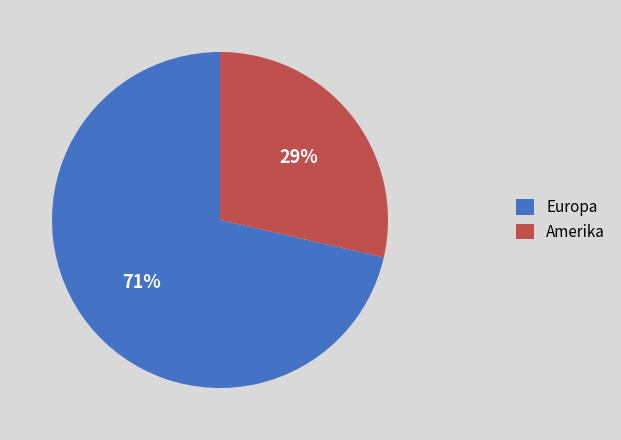

Do Europa and Amerika together represent more than half of the pie?

Yes